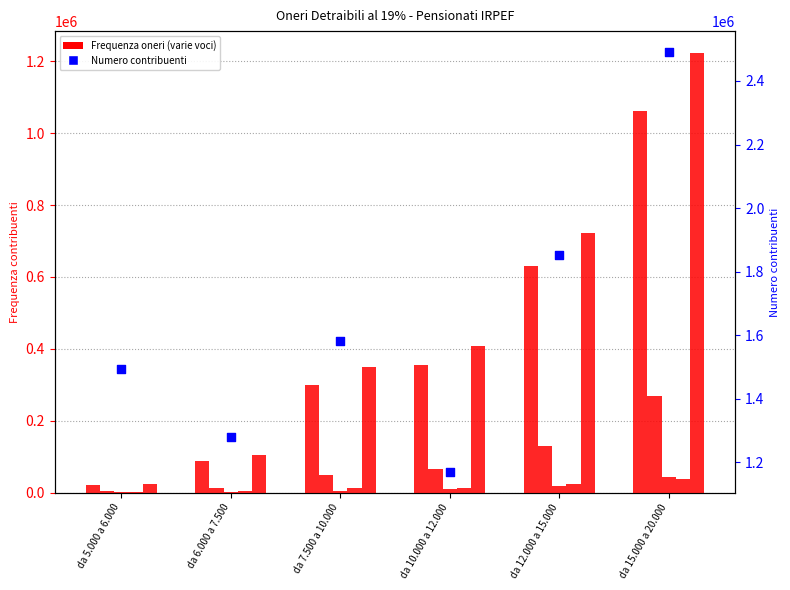

What is the total value across all series at da 15.000 a 20.000?

5128224